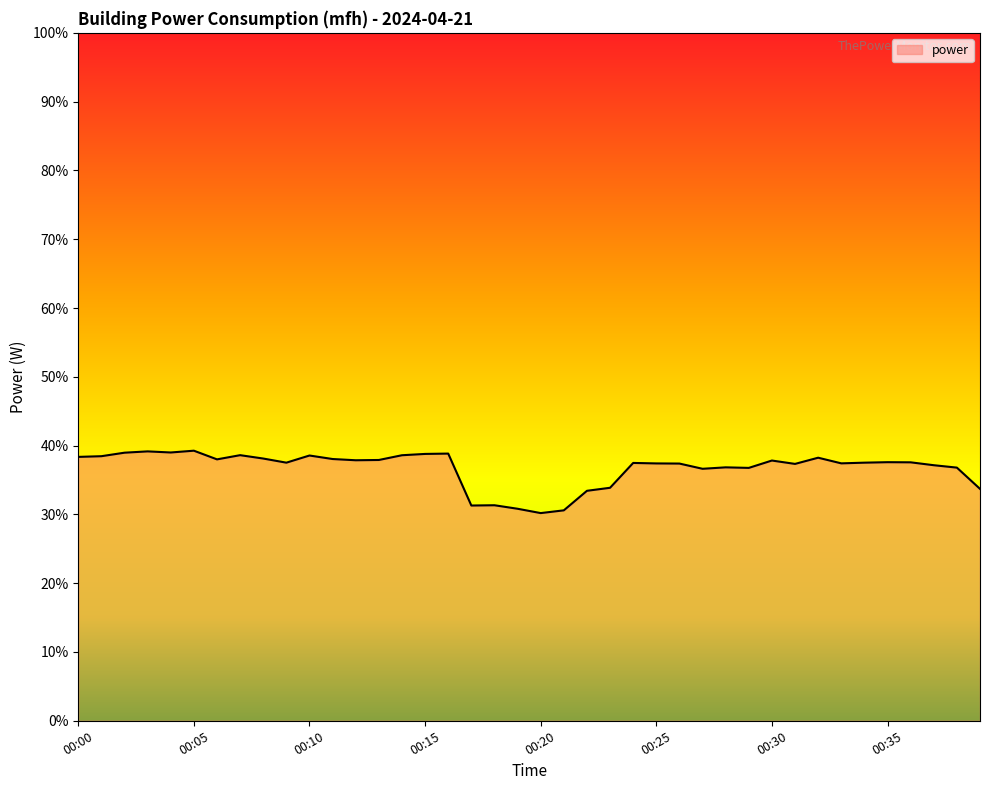

Count the number of data series in this chart.

1